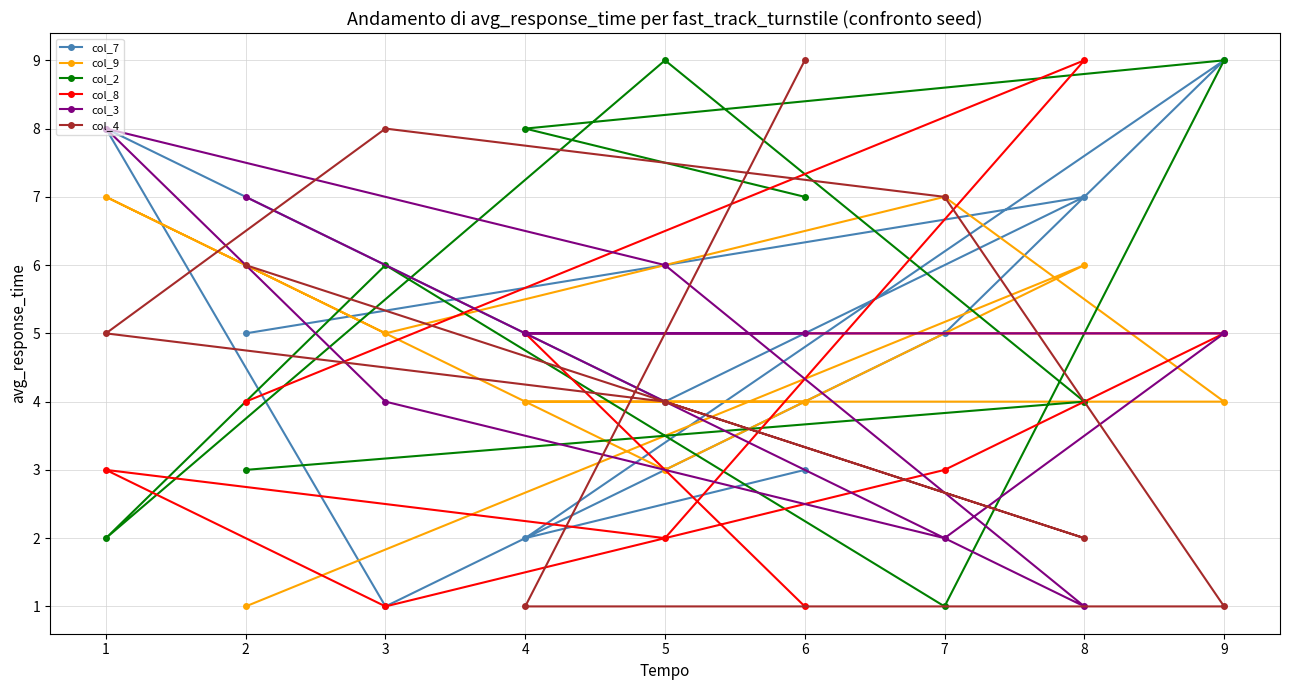

Reading right to left, list all the values displayed in this chart.

col_7: 9=9	8=7	7=5	6=3	5=4	4=2	3=1	2=5	1=8
col_9: 9=4	8=6	7=7	6=4	5=3	4=4	3=5	2=1	1=7
col_2: 9=9	8=4	7=1	6=7	5=9	4=8	3=6	2=3	1=2
col_8: 9=5	8=9	7=3	6=1	5=2	4=5	3=1	2=4	1=3
col_3: 9=5	8=1	7=2	6=5	5=6	4=5	3=4	2=7	1=8
col_4: 9=1	8=2	7=7	6=9	5=4	4=1	3=8	2=6	1=5